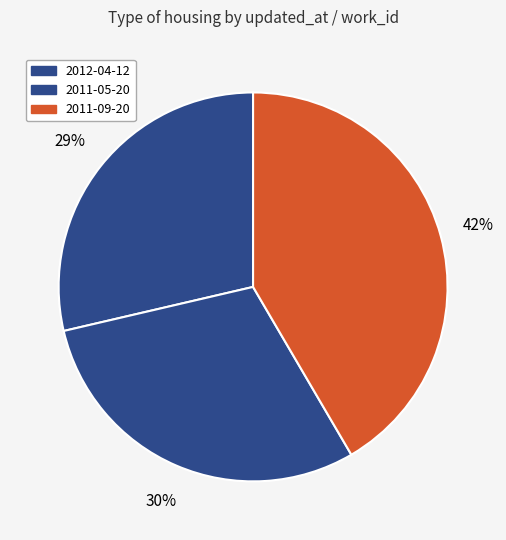

What is the change in value from 2012-04-12 to 2011-09-20?

+2208